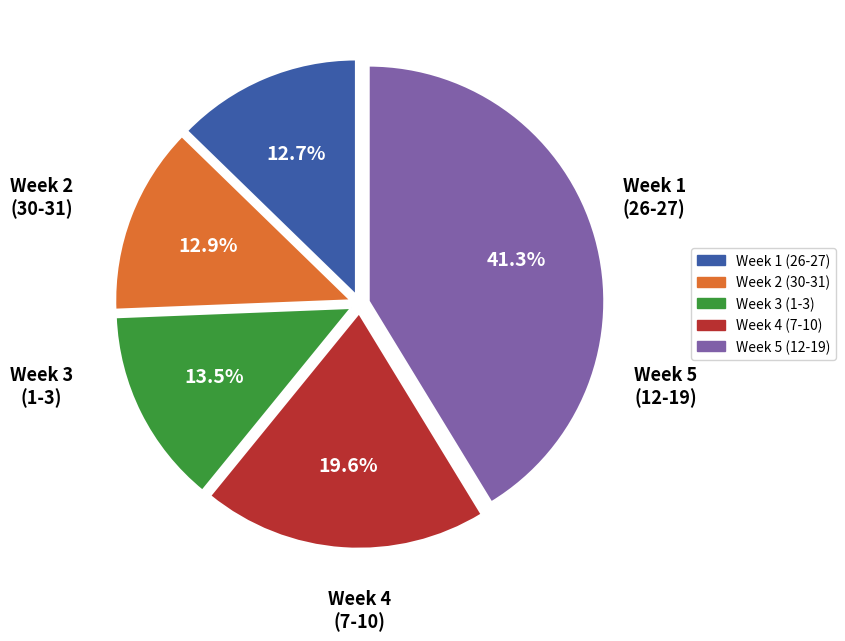

What portion of the pie excludes Week 5 (12-19)?

58.7%